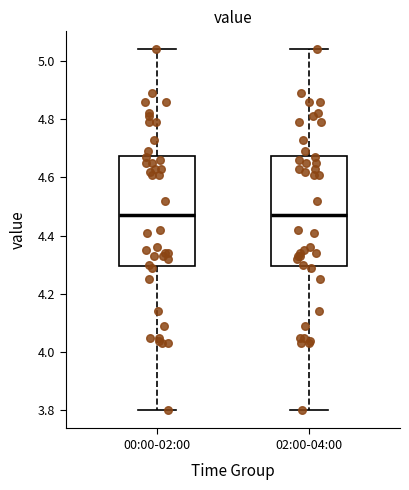

Reading left to right, read every box against the y-axis: the position of its median line, the range the box covers, and the ends of its whiskers. The values are not printed on the chart, so give them approximately, as read against the axis.

00:00-02:00: median 4.48, box 4.30 to 4.68, whiskers 3.80 to 5.04
02:00-04:00: median 4.48, box 4.30 to 4.68, whiskers 3.80 to 5.04